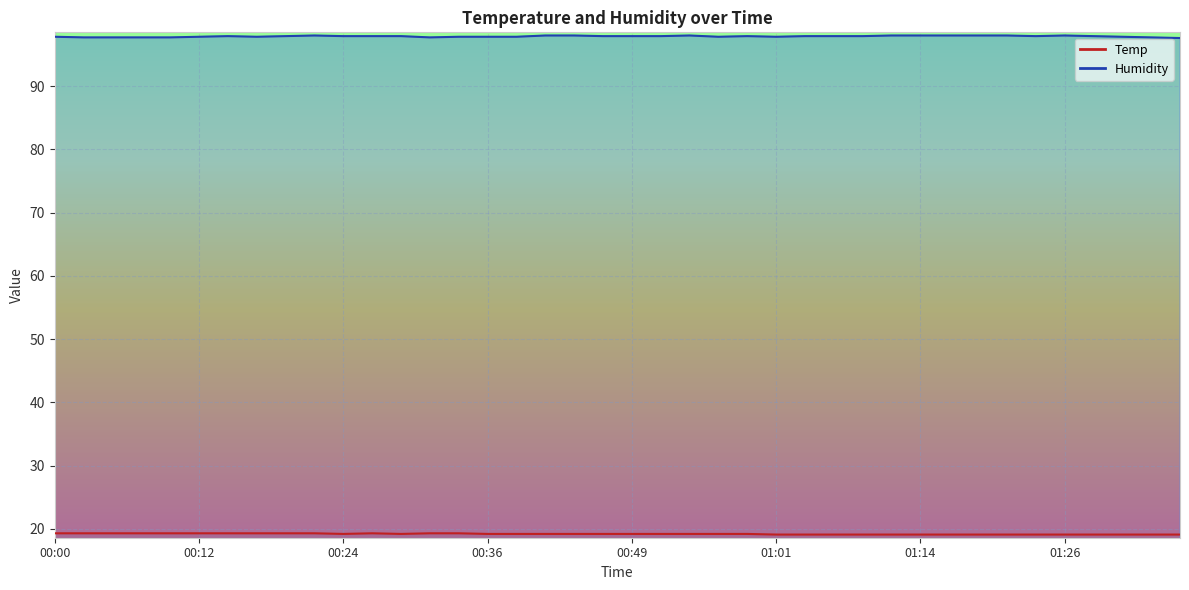

At which label does Humidity reach its peak?

00:22